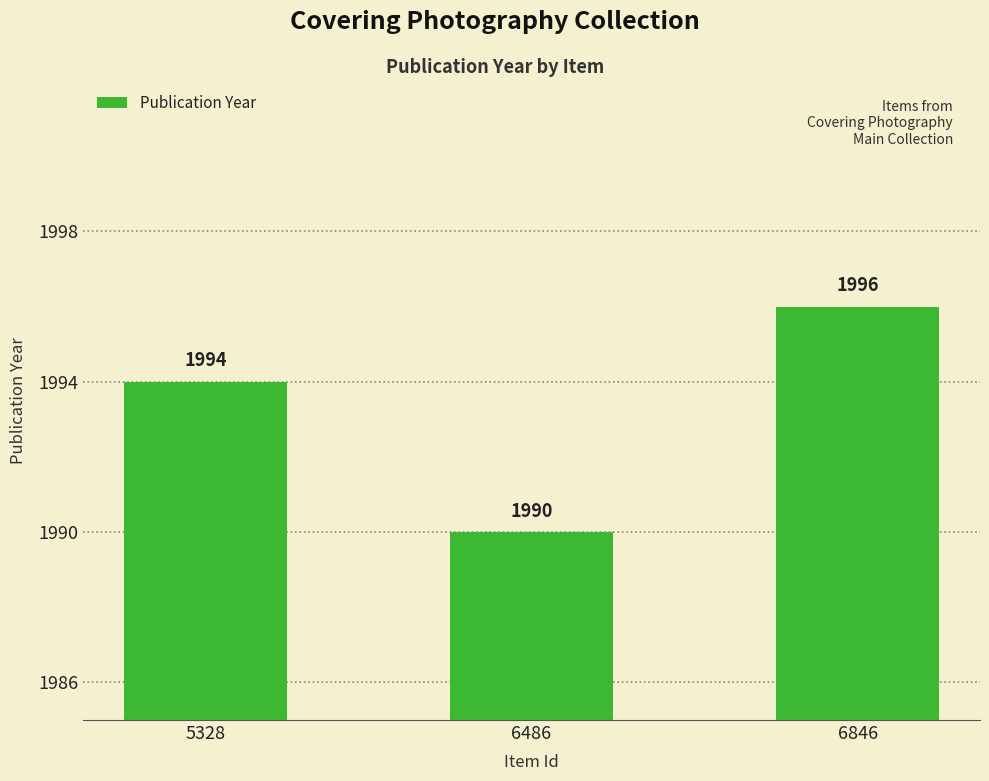

Reading left to right, list all the values displayed in this chart.

1994	1990	1996